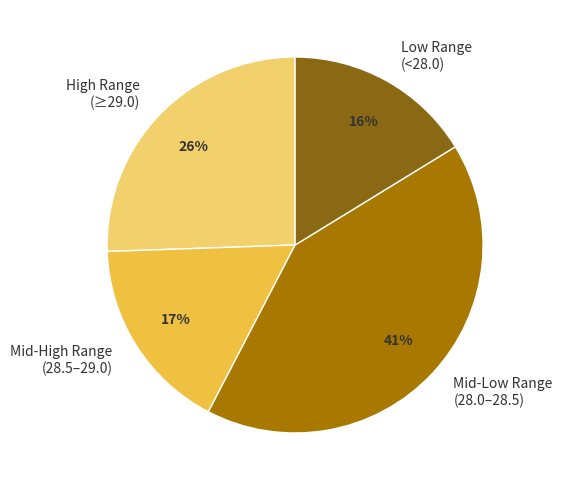

To the nearest percent, what is the combined percentage of Mid-Low Range (28.0–28.5) and Mid-High Range (28.5–29.0)?

58%